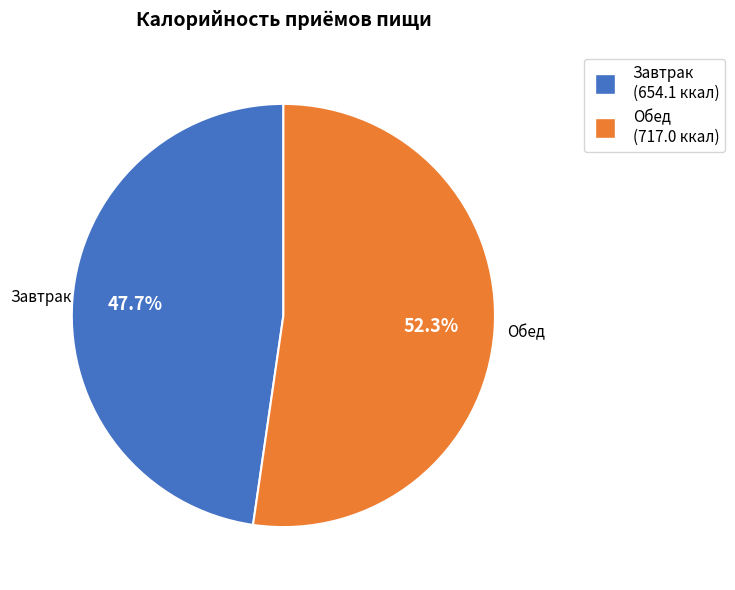

To the nearest percent, what portion does Завтрак represent?

48%